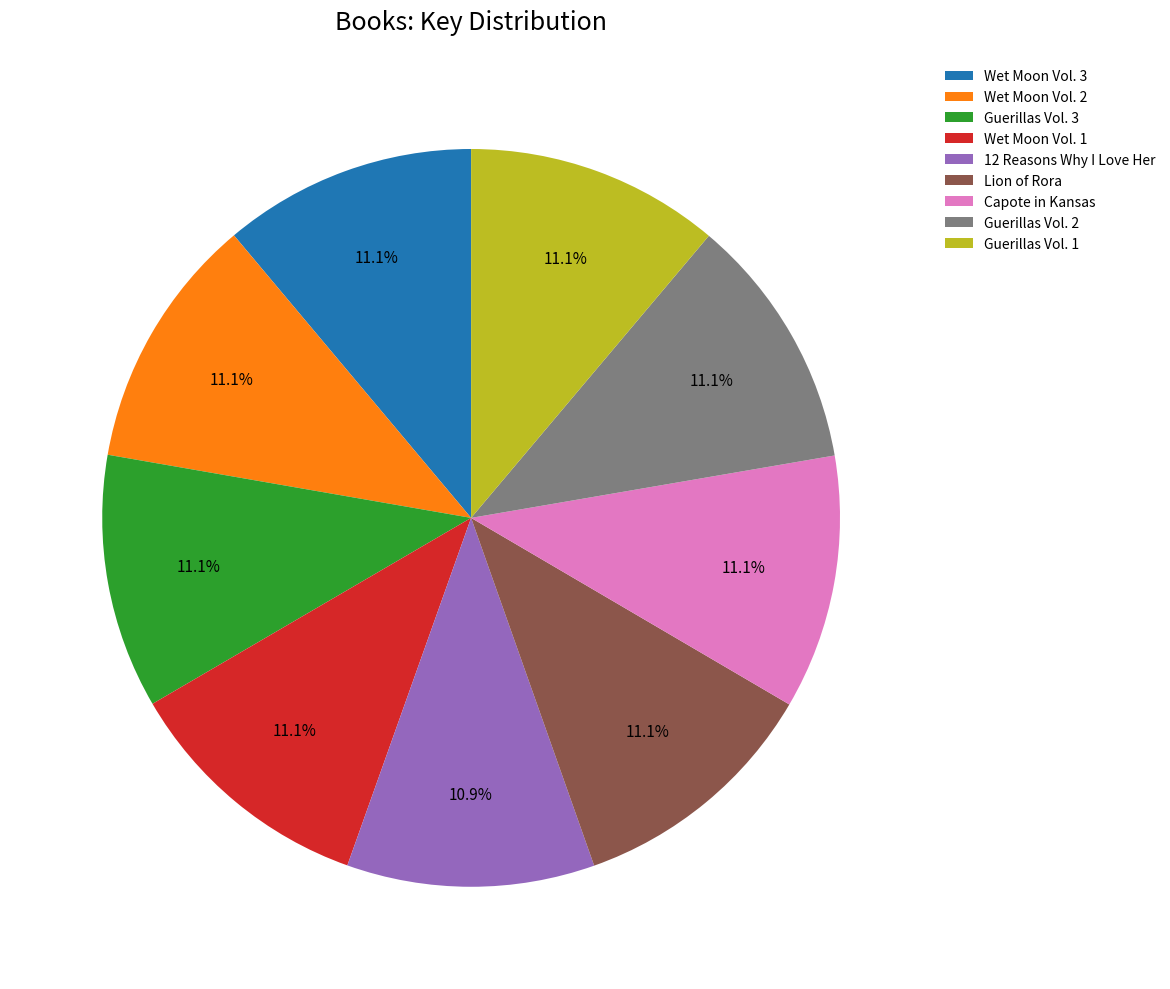

Do Wet Moon Vol. 3 and Guerillas Vol. 1 together represent more than half of the pie?

No